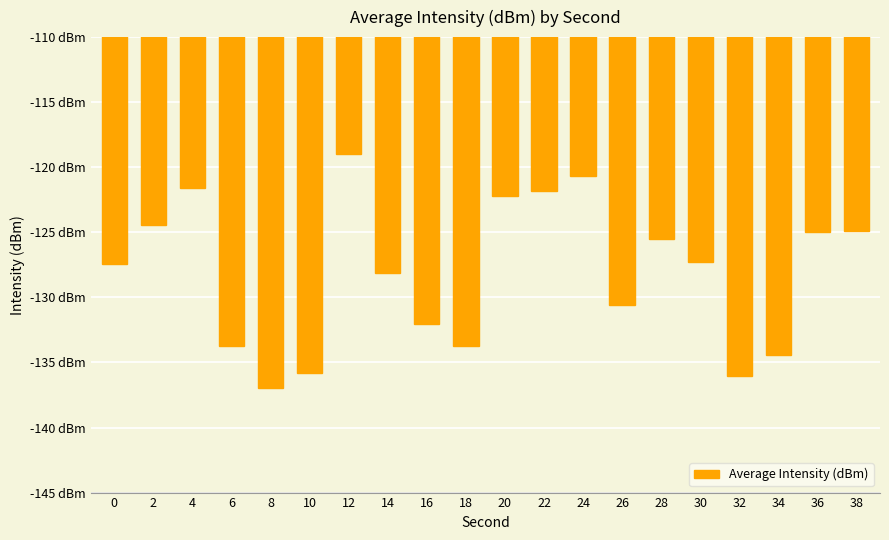

List the labels in order of value, largest first.

12, 24, 4, 22, 20, 2, 38, 36, 28, 30, 0, 14, 26, 16, 18, 6, 34, 10, 32, 8